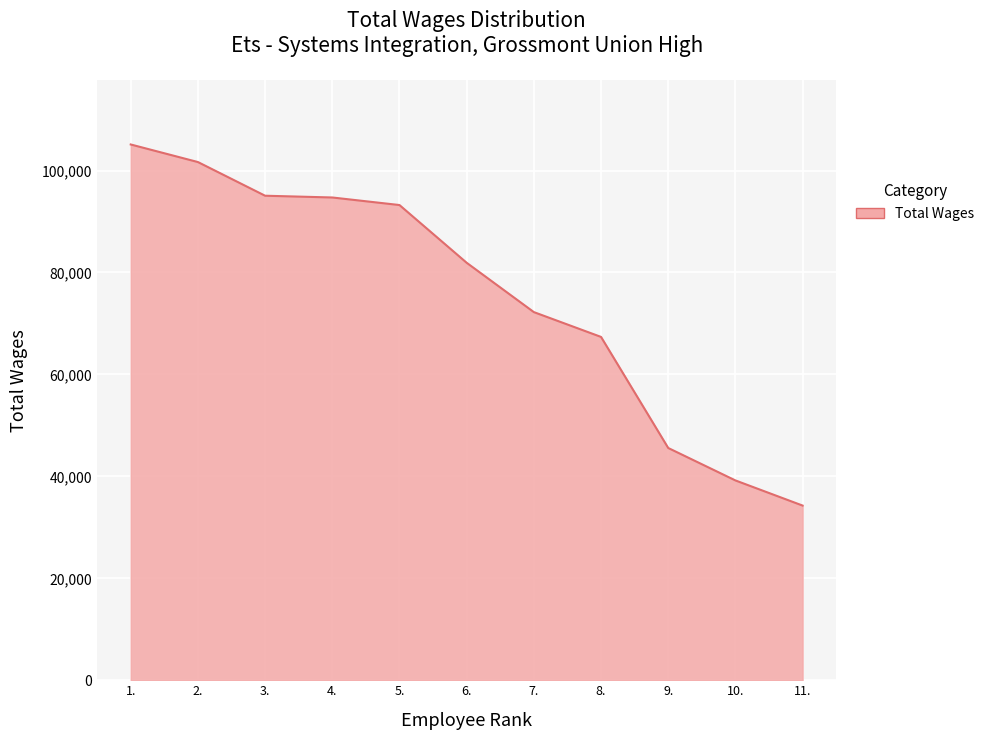

At which category does the chart reach its minimum across all series?

11.